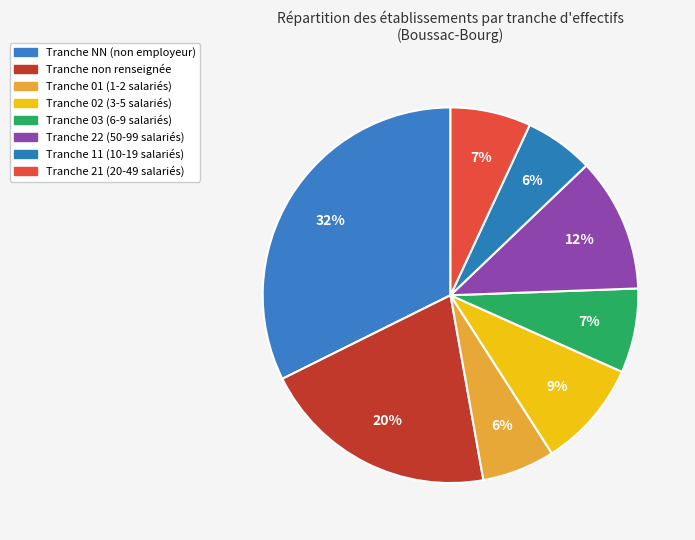

Count the number of slices in the pie.

8